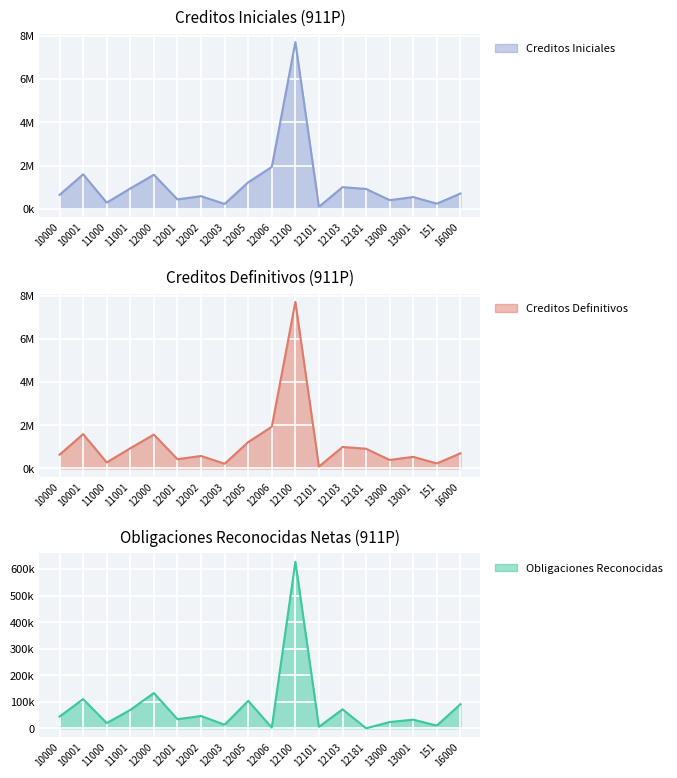

Reading left to right, list all the values displayed in this chart.

Creditos Iniciales: 10000=638710.0	10001=1593520.0	11000=281040.0	11001=937440.0	12000=1572890.0	12001=430520.0	12002=581240.0	12003=220900.0	12005=1222380.0	12006=1933350.0	12100=7715470.0	12101=89410.0	12103=998190.0	12181=915000.0	13000=396400.0	13001=538830.0	151=234380.0	16000=703810.0
Creditos Definitivos: 10000=638710.0	10001=1593520.0	11000=281040.0	11001=937440.0	12000=1572890.0	12001=430520.0	12002=581240.0	12003=220900.0	12005=1222380.0	12006=1933350.0	12100=7715470.0	12101=89410.0	12103=998190.0	12181=915000.0	13000=396400.0	13001=538830.0	151=234380.0	16000=703810.0
Obligaciones Reconocidas: 10000=44227.6	10001=110071.3	11000=19697.1	11001=69289.3	12000=133107.4	12001=34312.9	12002=46368.6	12003=13483.3	12005=103495.6	12006=2517.3	12100=627985.5	12101=5556.7	12103=71602.2	12181=0.0	13000=23724.2	13001=32483.1	151=10210.2	16000=90947.5